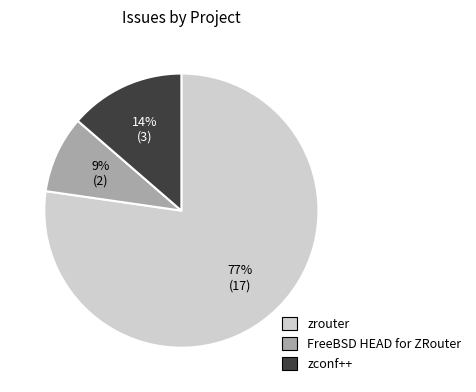

What percentage is the zrouter slice, to the nearest percent?

77%